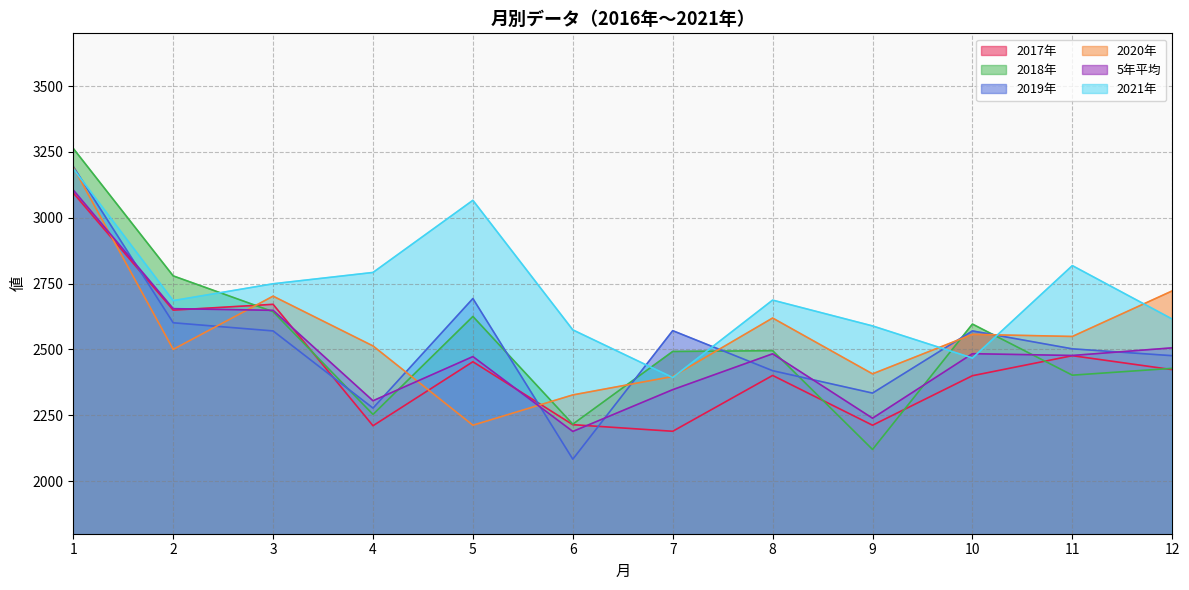

What is the greatest value displayed?

3263.0